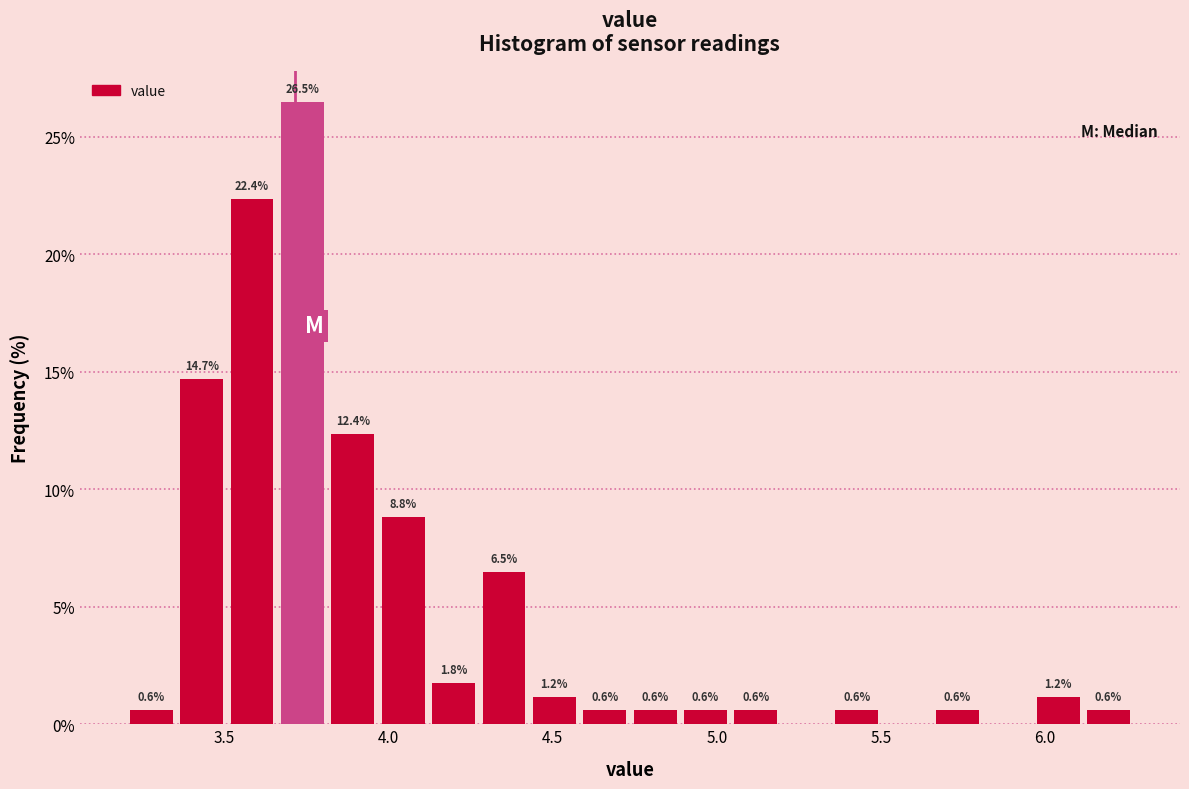

Around what value on the x-axis is the tallest bar? Give the approximate position of its centre, as read against the axis.

3.75